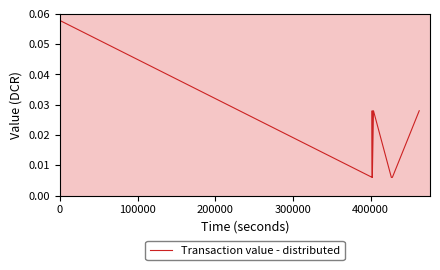

How many lines are shown in the chart?

1